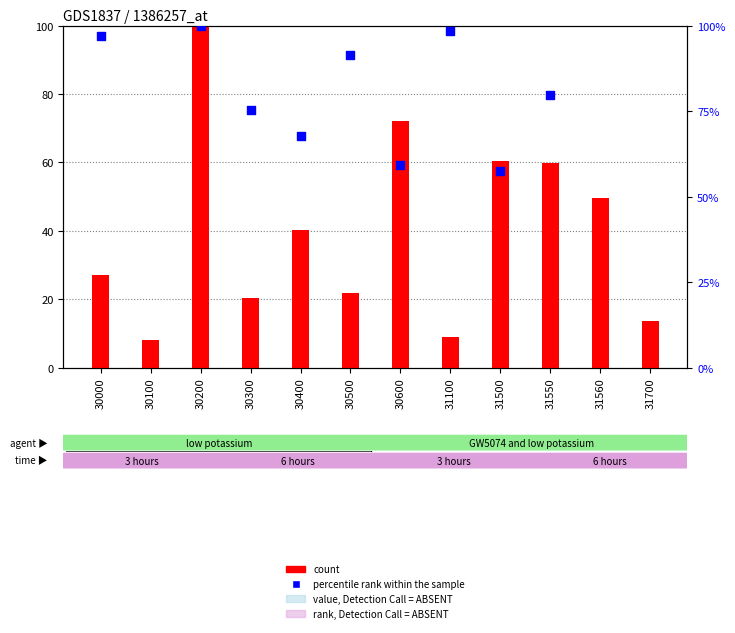

What are all the series names shown in the legend?

count, percentile rank within the sample